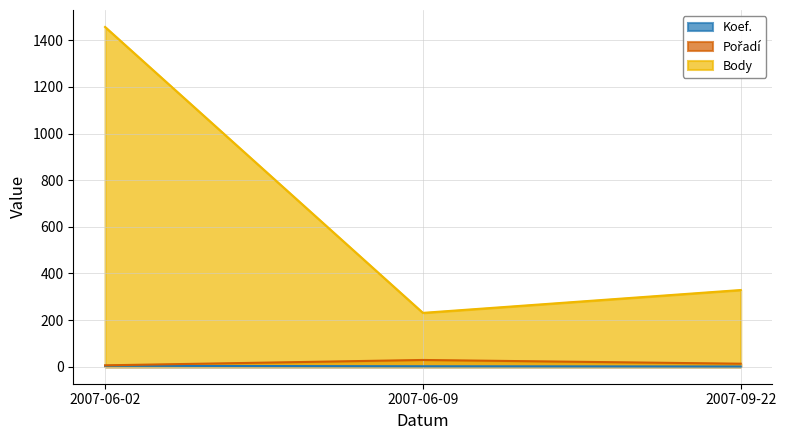

Reading right to left, list all the values displayed in this chart.

Koef.: 1	2	4
Pořadí: 13	29	6
Body: 329	231	1457